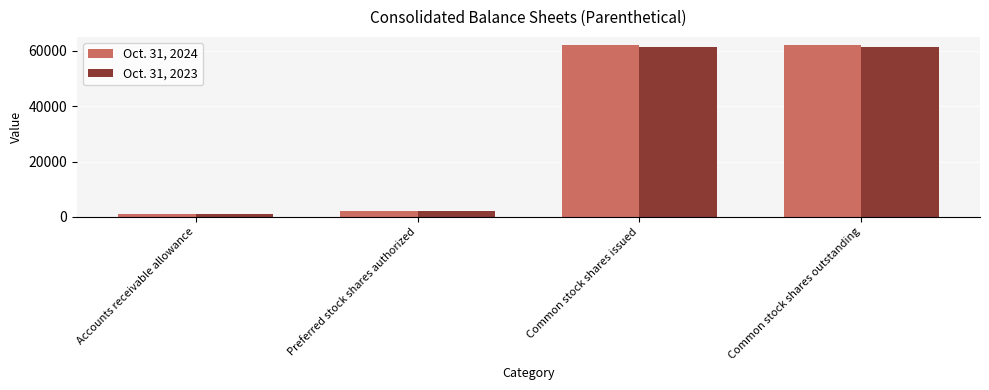

What are all the series names shown in the legend?

Oct. 31, 2024, Oct. 31, 2023